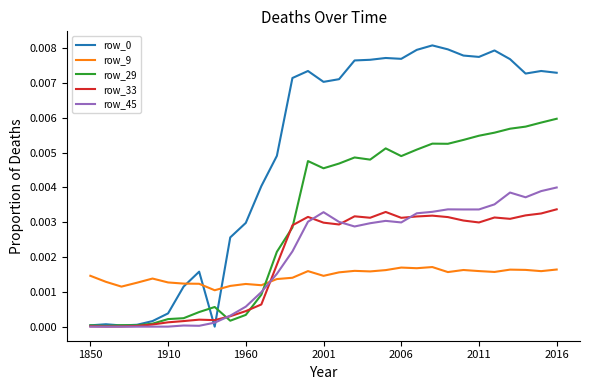

How many categories are shown in the chart?

31